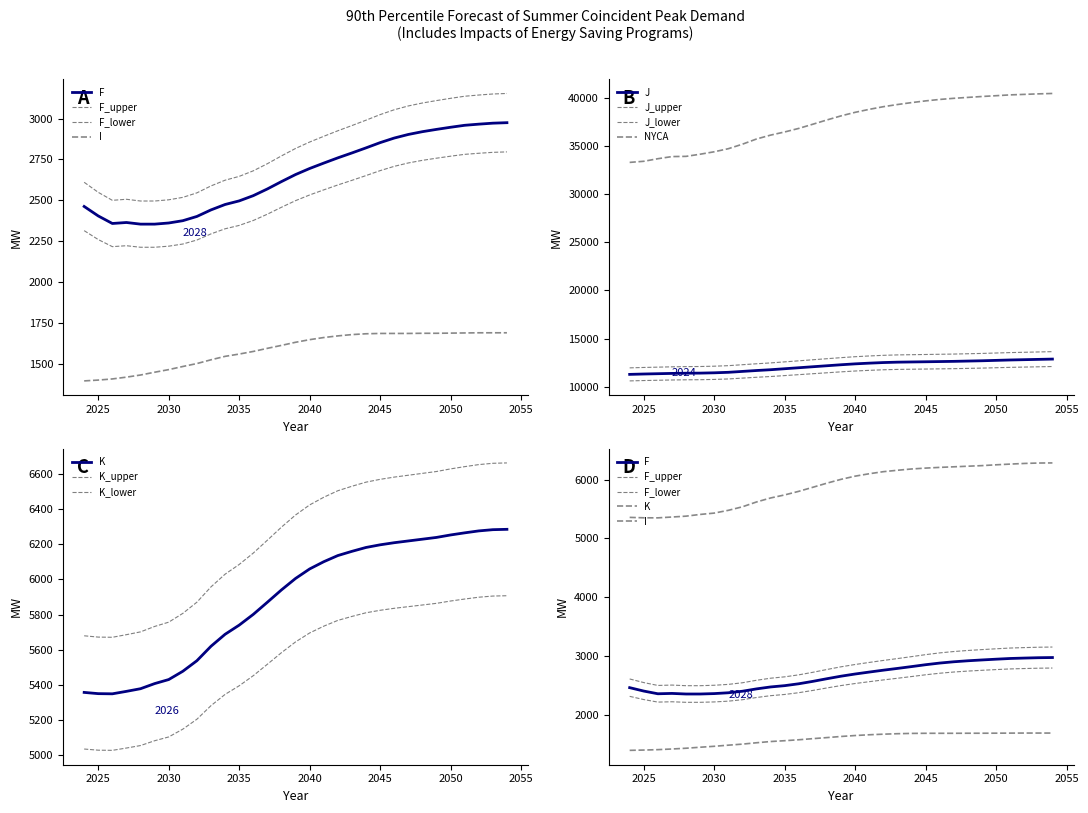

What is the total value across all series at 2033?

56156.3